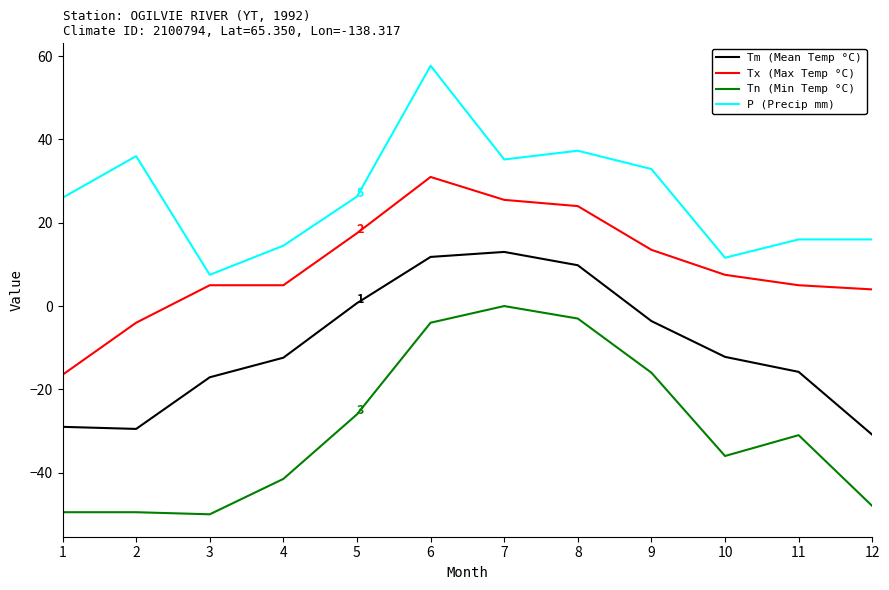

Where is Tn (Min Temp °C) nearest to the value -25?

5